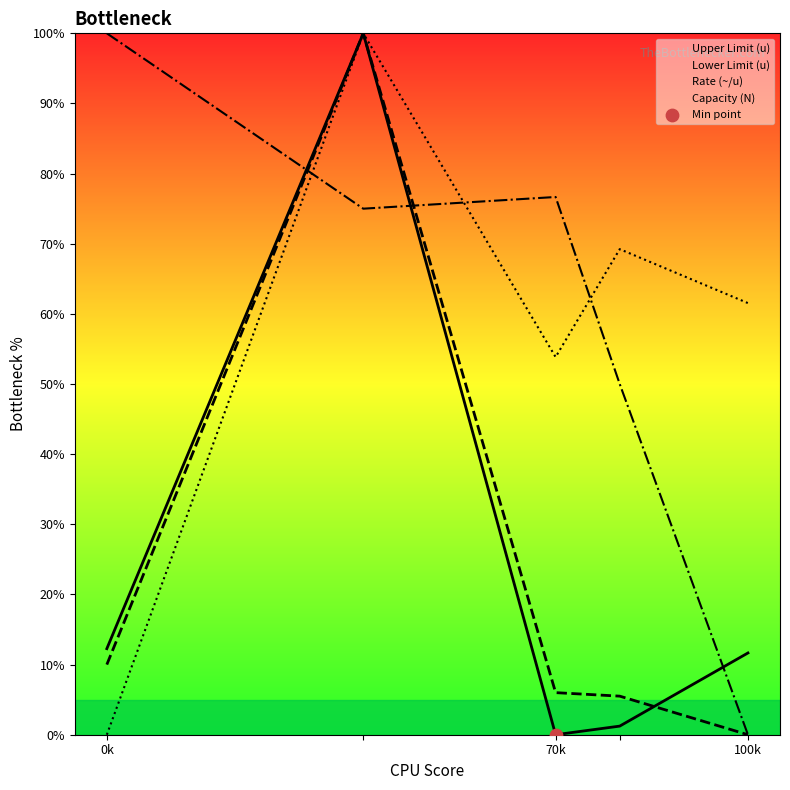

At which label does Capacity (N) reach its peak?

0k